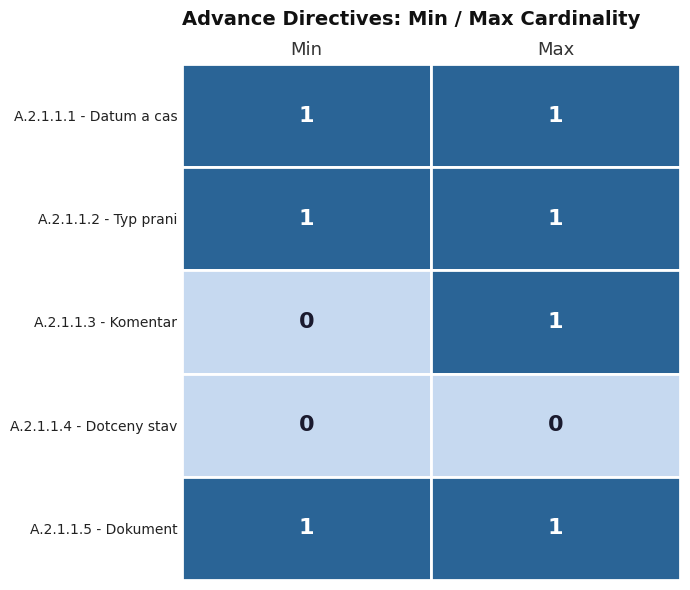

Which category has the highest value in the A.2.1.1.2 - Typ prani series?

Min